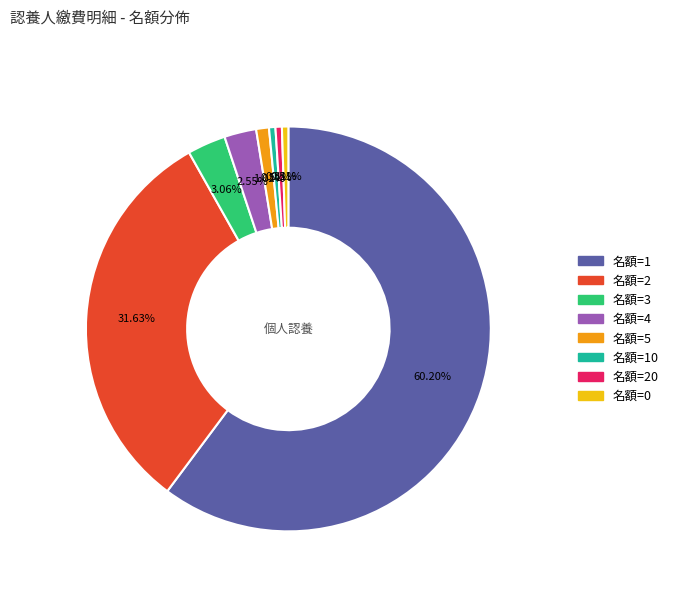

Does any single category account for the majority?

Yes